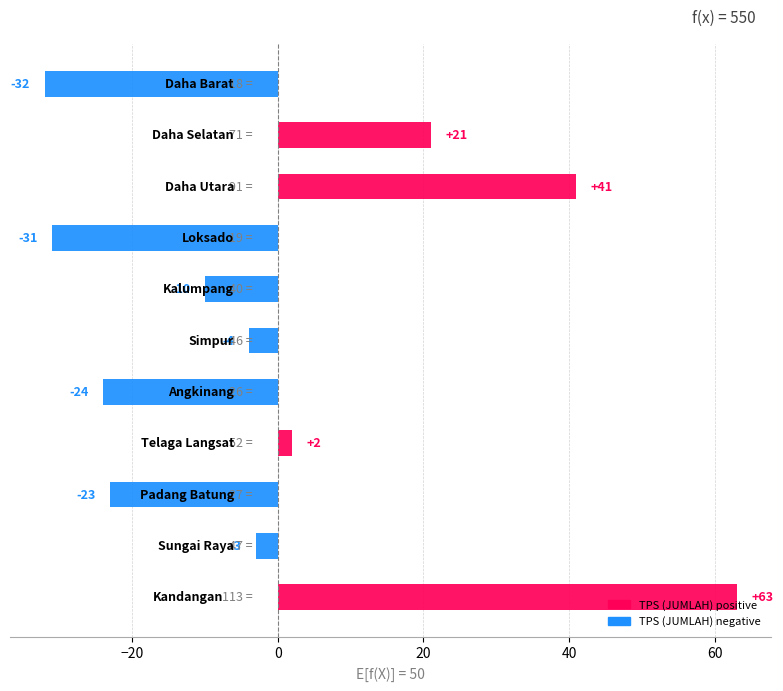

What is the difference between the maximum and minimum values?

95